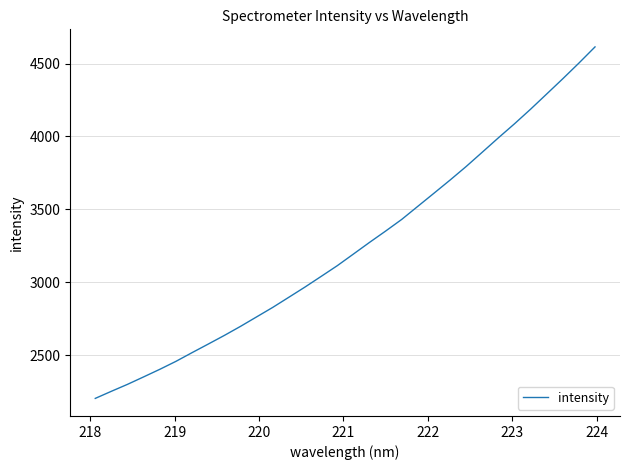

What is the difference between the maximum and minimum values?

2412.0